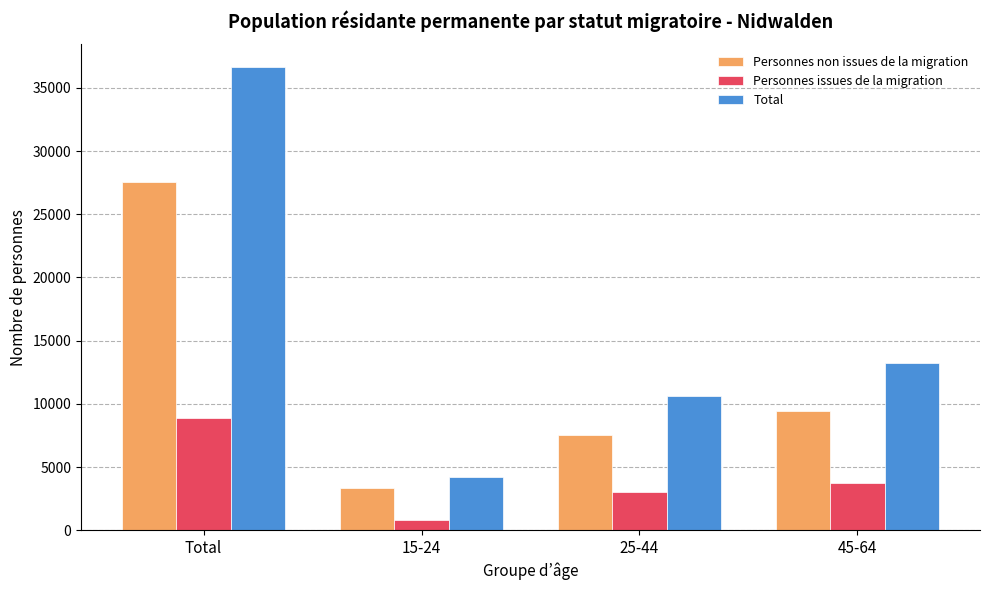

At which category is the sum across all series the highest?

Total